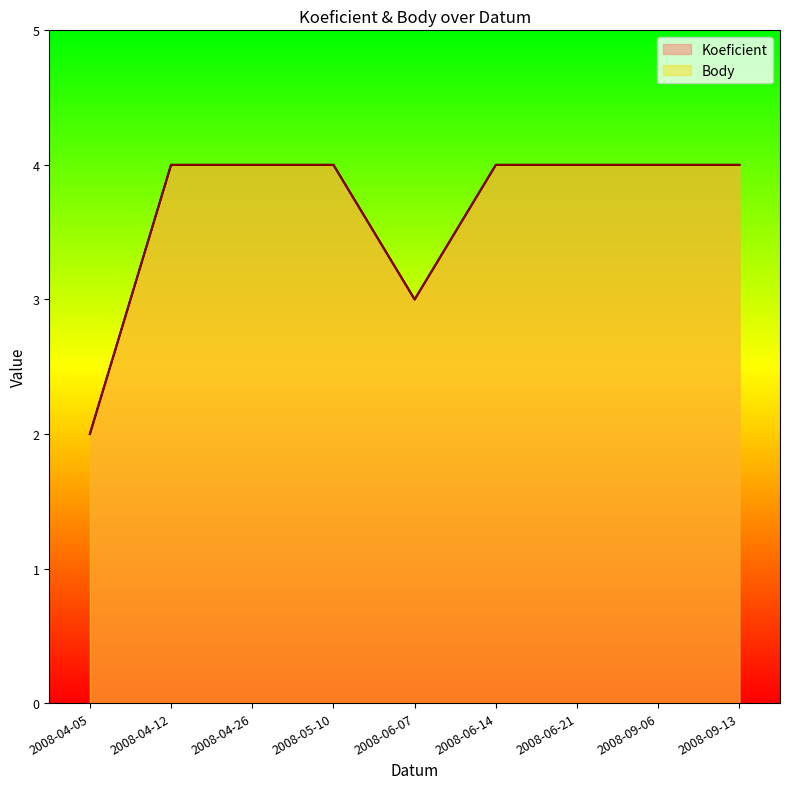

Which series has the largest range (max minus min)?

Koeficient